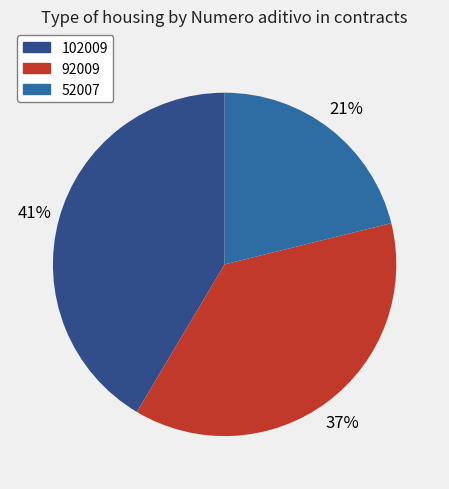

Is it true that 102009 is 53% of the pie?

False